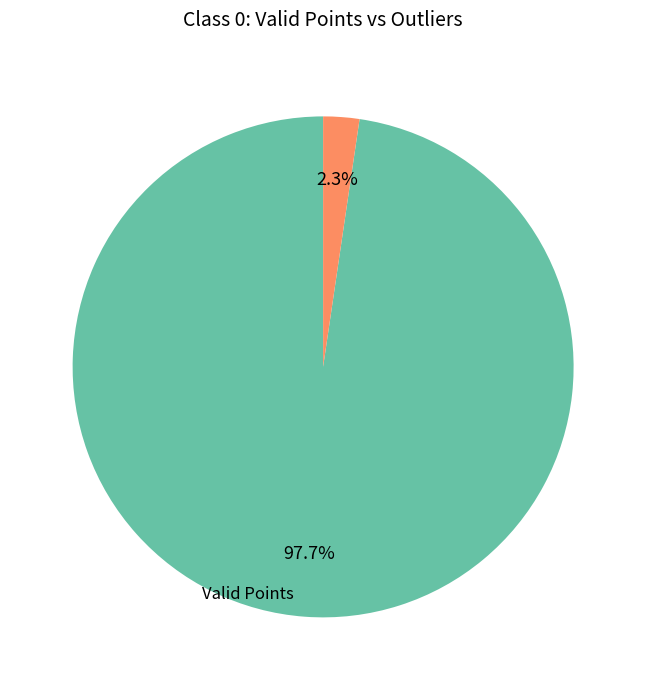

Does any single category account for the majority?

Yes